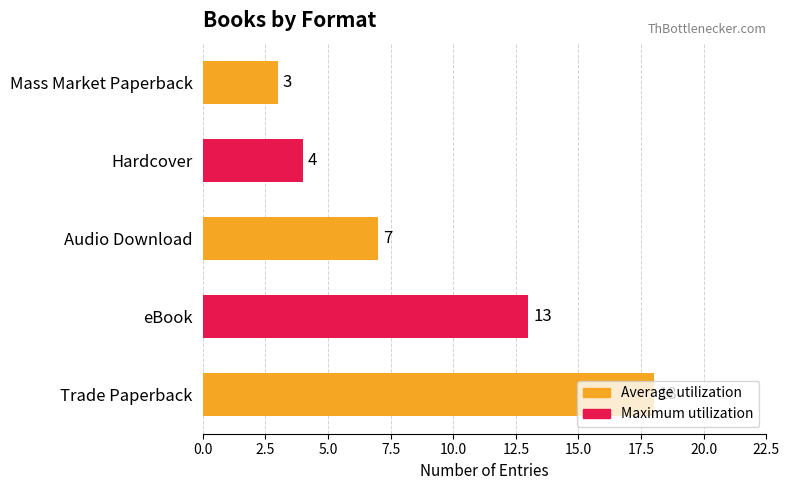

List the labels in order of value, smallest first.

Mass Market Paperback, Hardcover, Audio Download, eBook, Trade Paperback